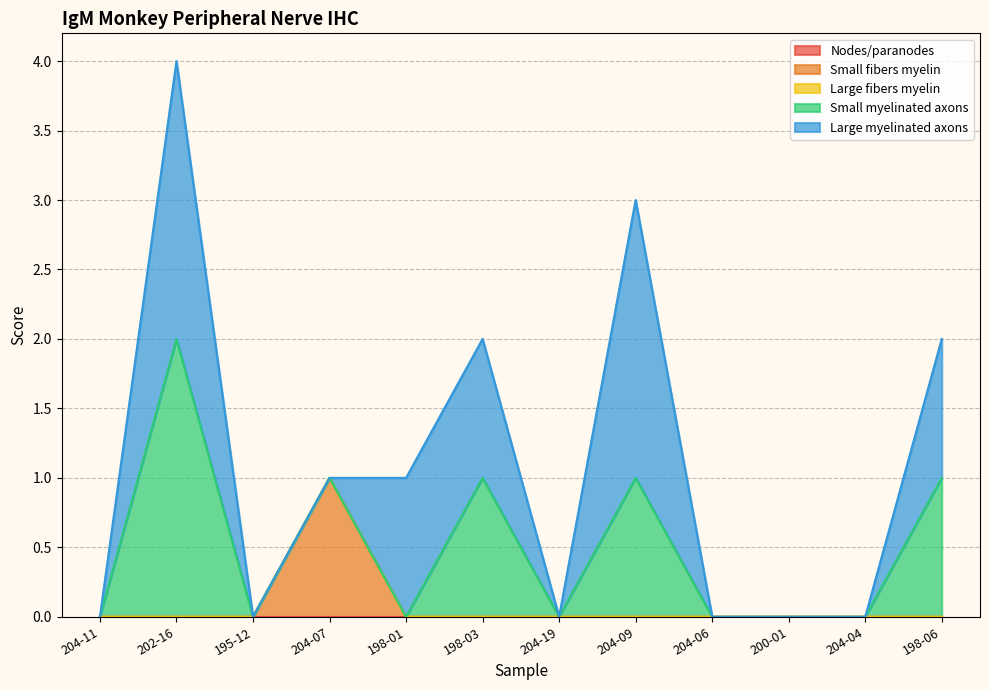

Which label corresponds to the smallest value in the chart?

204-11